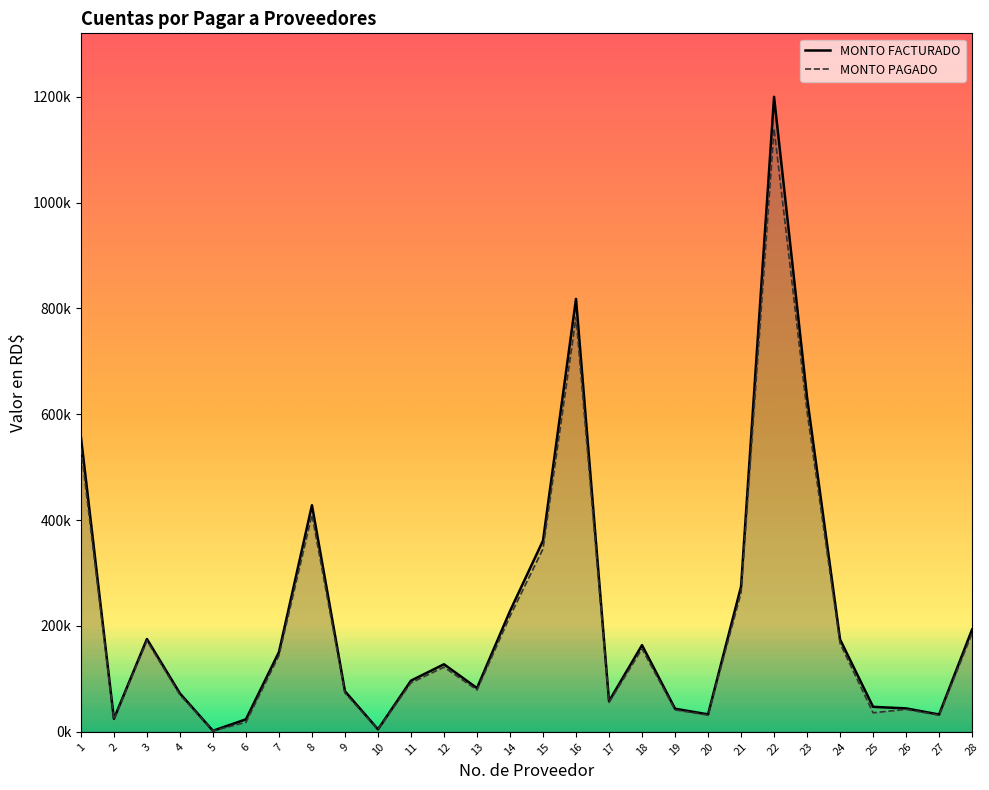

What are all the series names shown in the legend?

MONTO FACTURADO, MONTO PAGADO